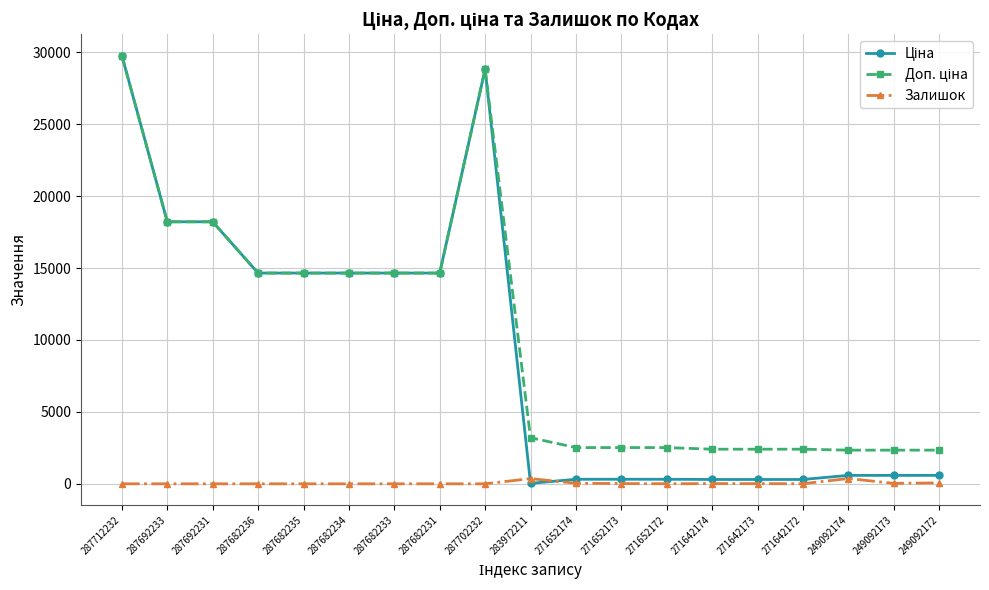

The Залишок series shows 0.0 at 287682233. True or false?

True